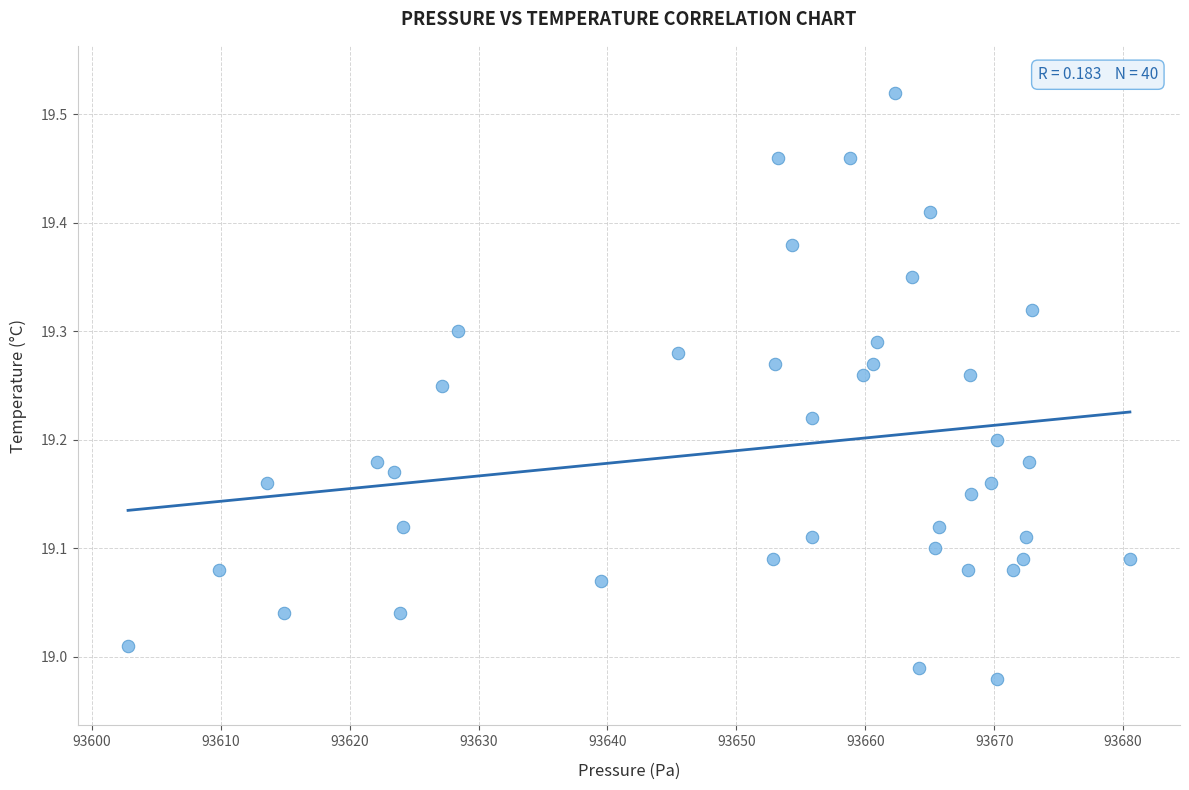

What is the range of Y values (max minus min)?

0.5